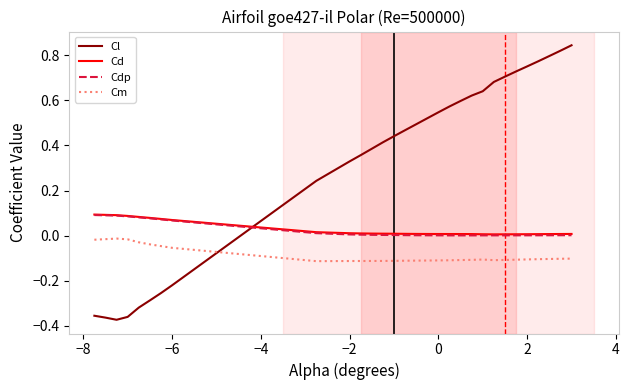

Which series has the largest total across all categories?

Cl